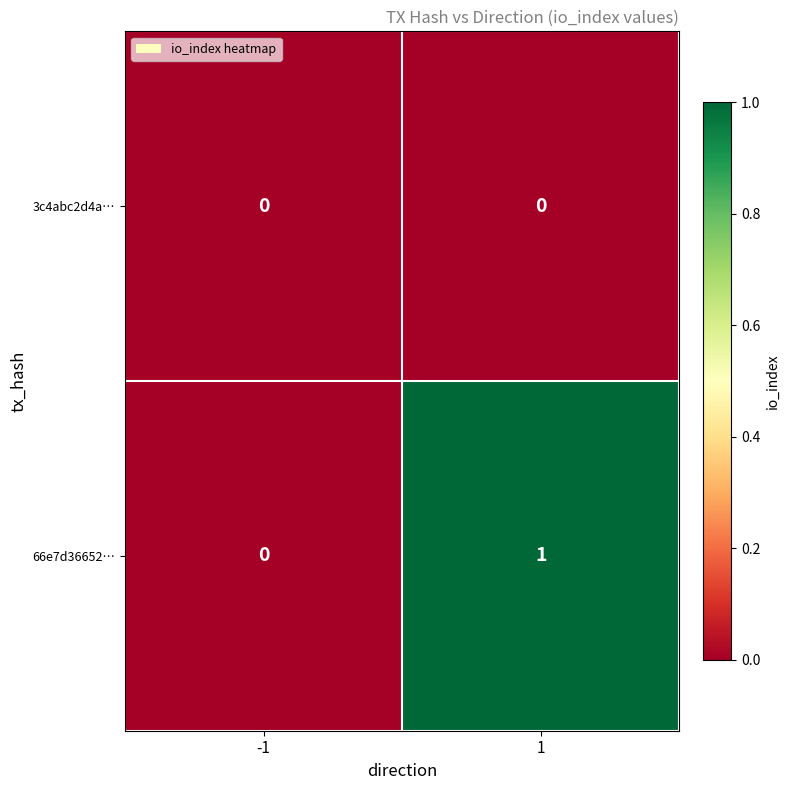

Reading left to right, list all the values displayed in this chart.

3c4abc2d4a…: -1=0	1=0
66e7d36652…: -1=0	1=1